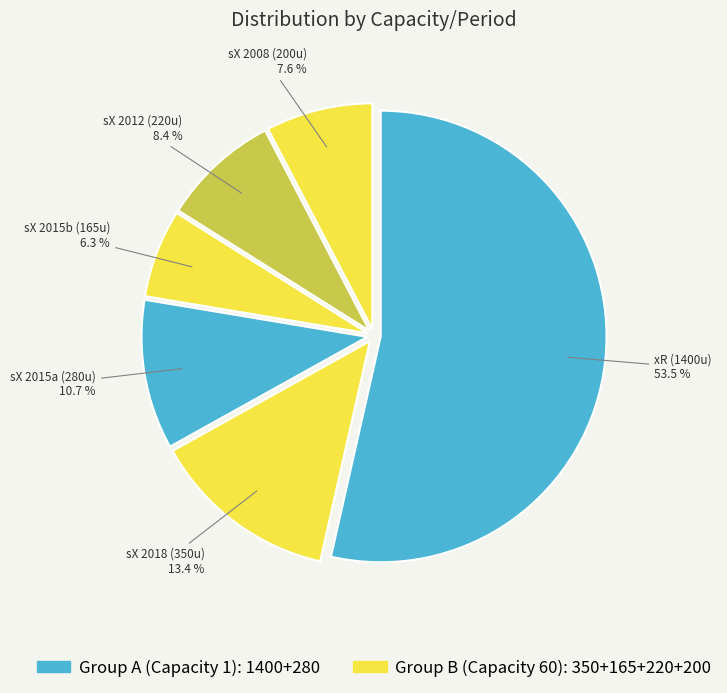

How many segments does this pie chart have?

6